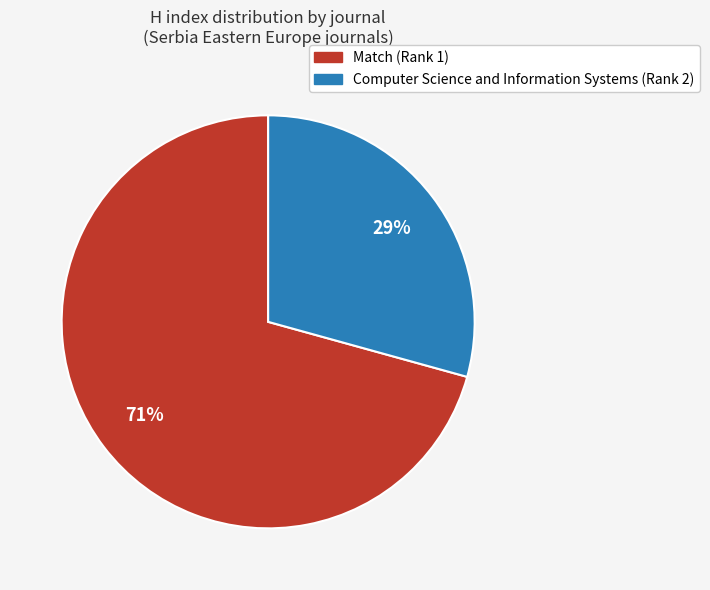

To the nearest percent, what percentage of the pie is Match (Rank 1)?

71%